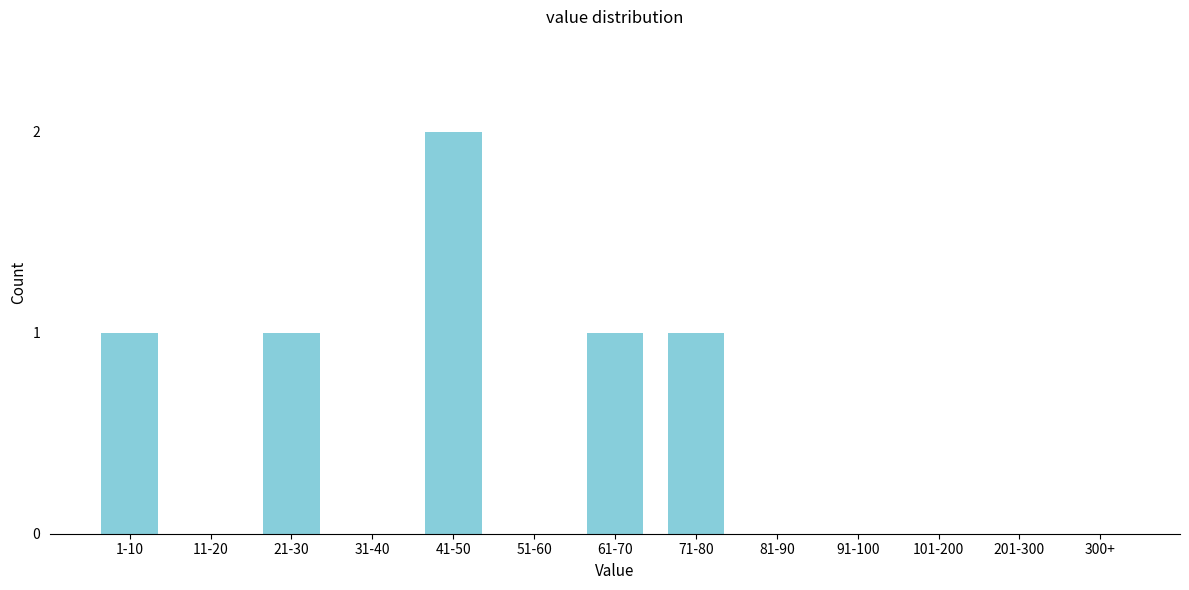

Reading right to left, transcribe all the data shown in this chart.

300+=0	201-300=0	101-200=0	91-100=0	81-90=0	71-80=1	61-70=1	51-60=0	41-50=2	31-40=0	21-30=1	11-20=0	1-10=1